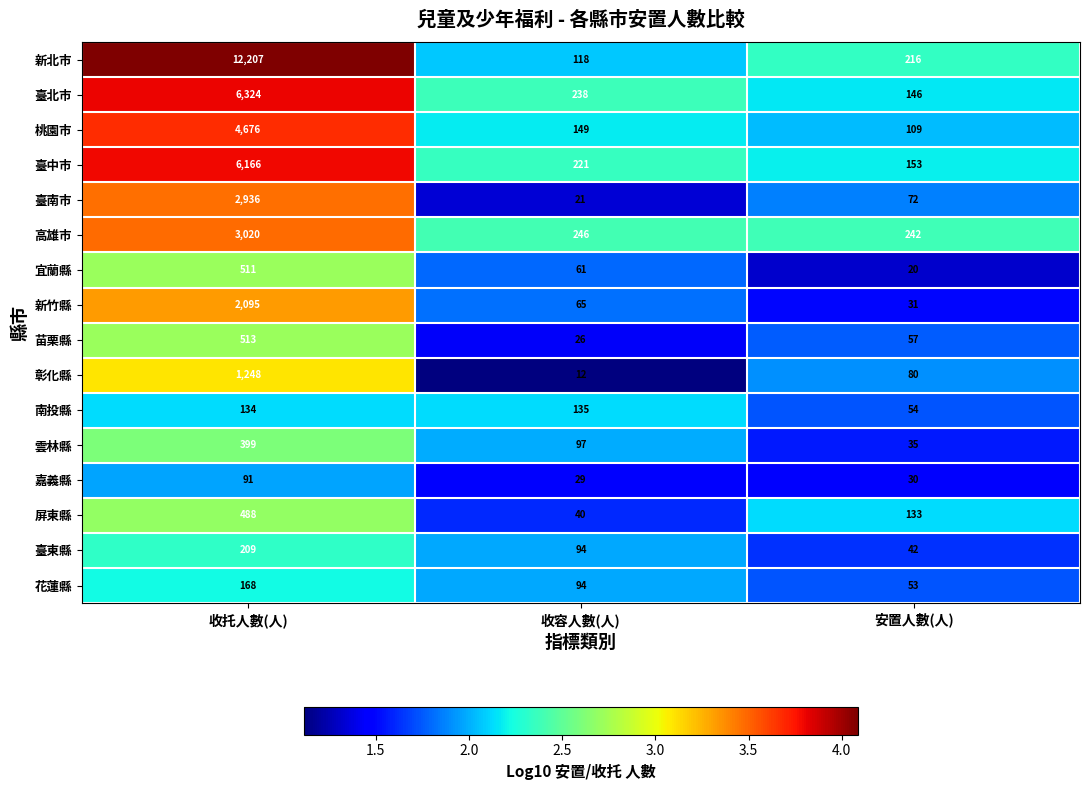

Between 收托人數(人) and 收容人數(人), which series saw the biggest shift?

新北市